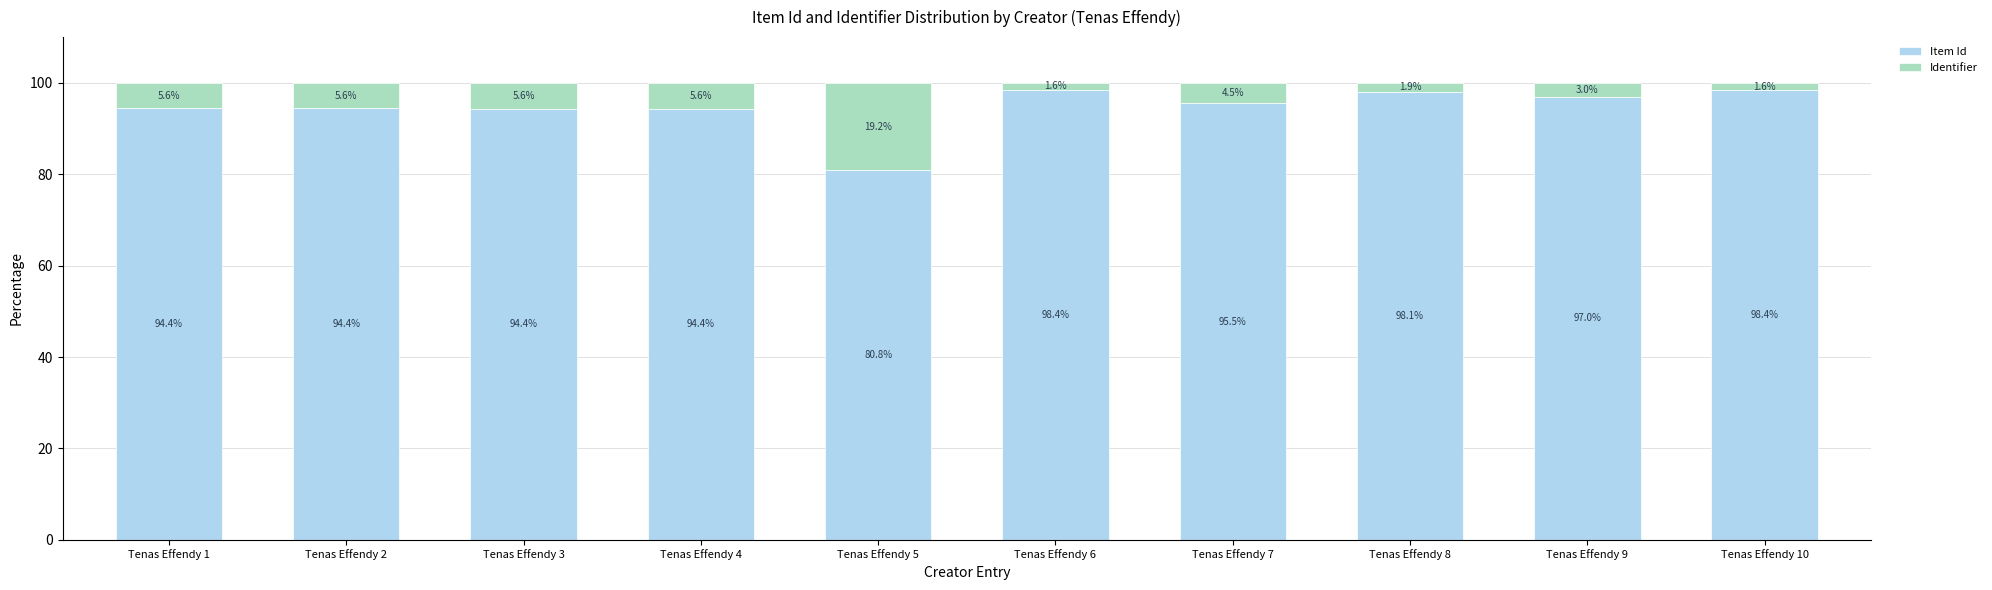

What is the average value of the Item Id series?

94.6